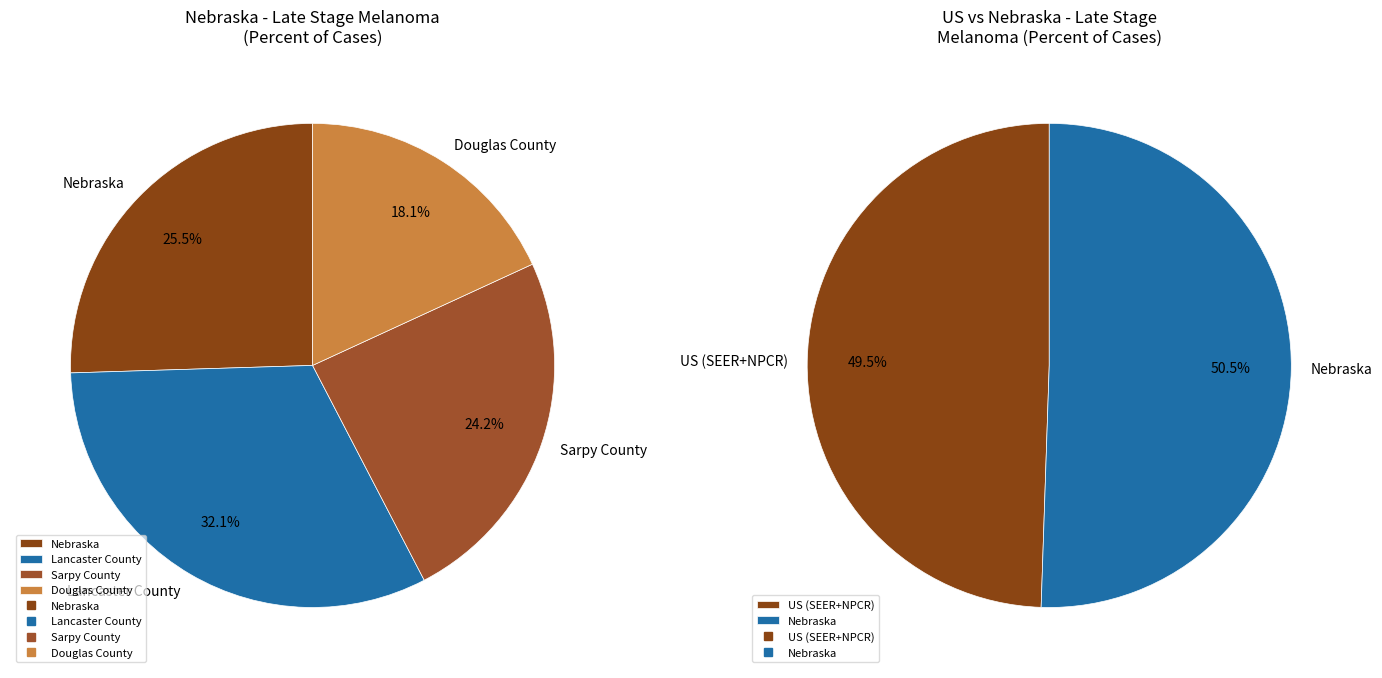

Which slice is the smallest?

Douglas County